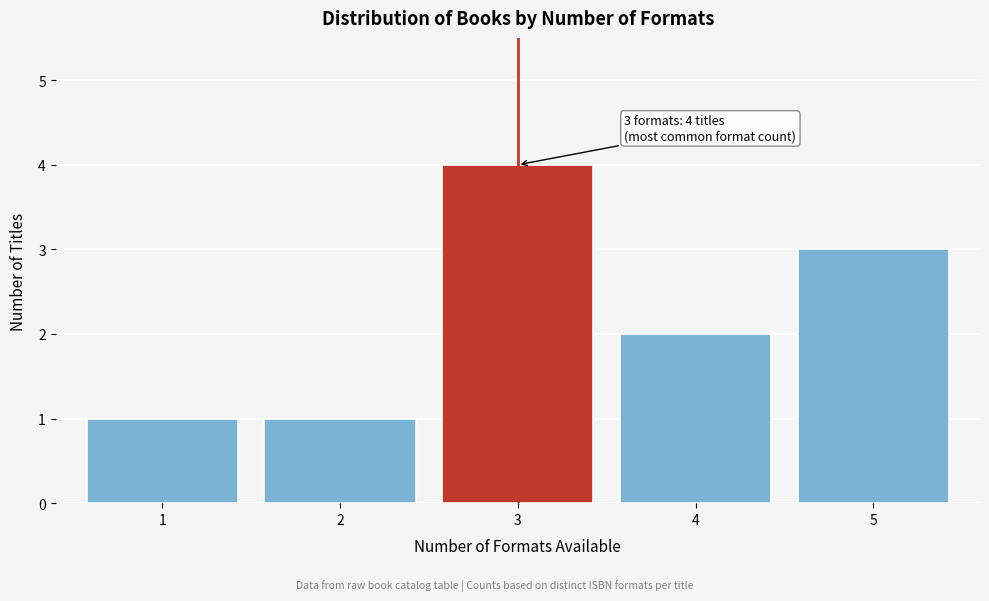

Reading left to right, what are all the values shown in this chart?

1	1	4	2	3